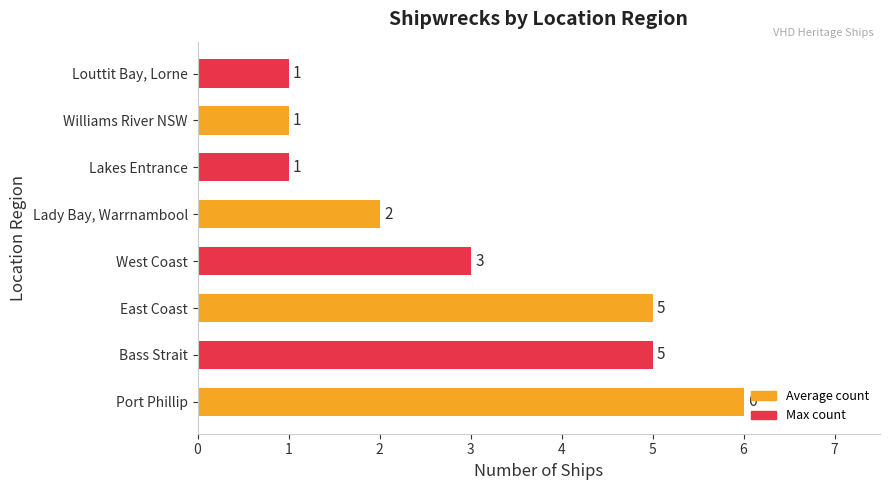

What is the minimum value shown in the chart?

1